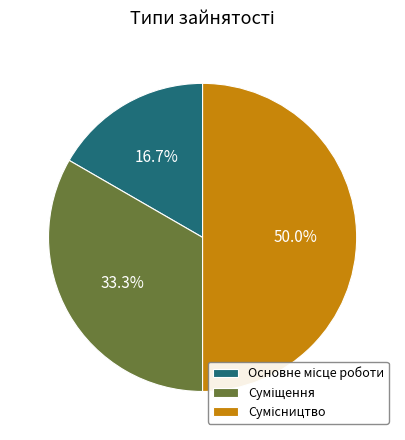

Is it true that Сумісництво is 50% of the pie?

True